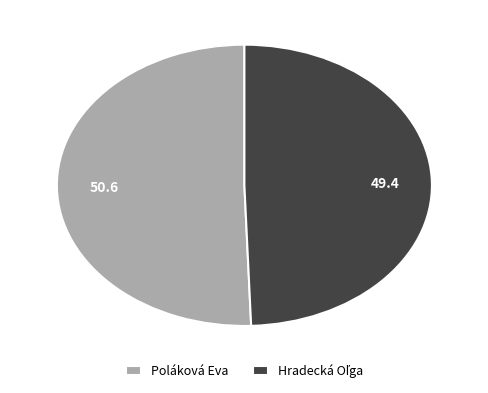

Which slice is the largest?

Poláková Eva